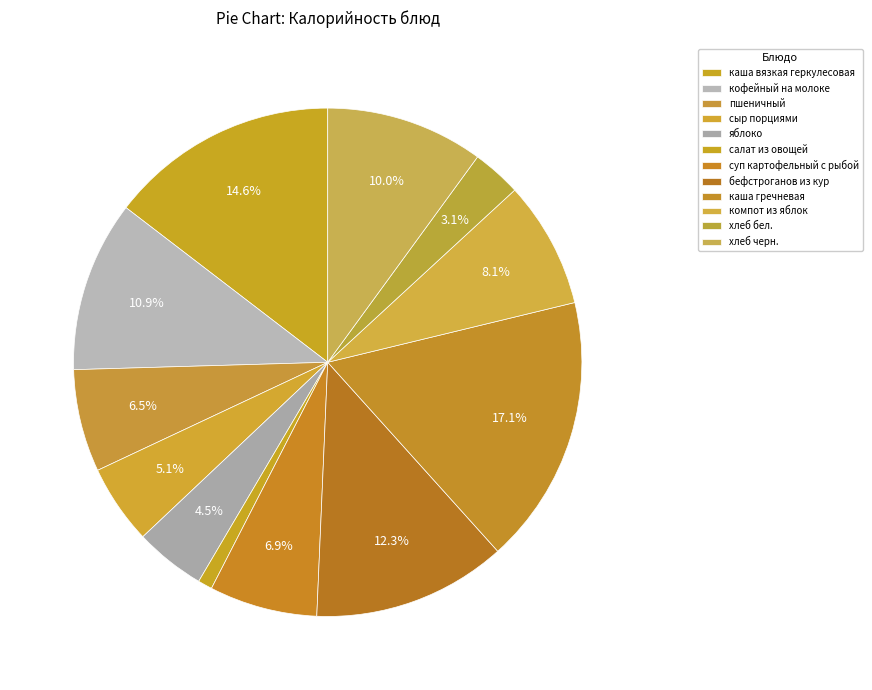

Count the number of slices in the pie.

12